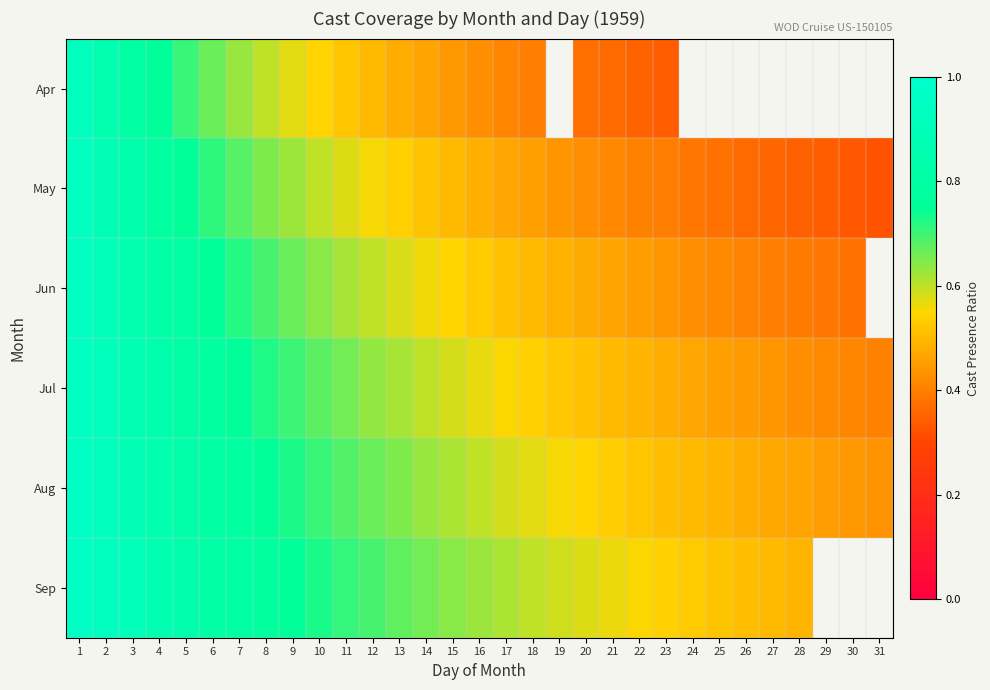

At which category is the sum across all series the highest?

1